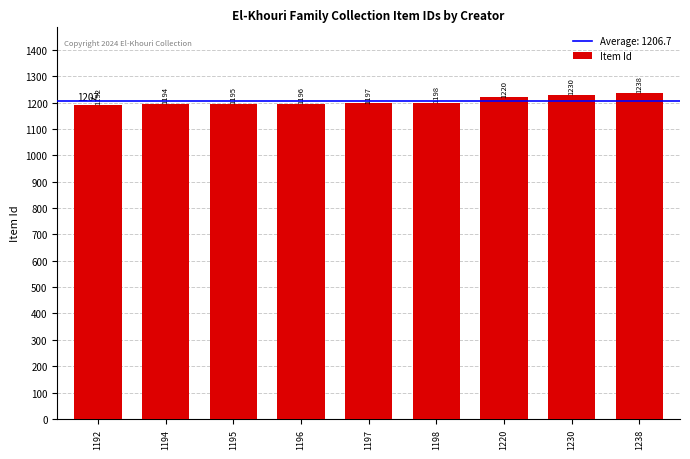

Rank the categories by value from highest to lowest.

1238, 1230, 1220, 1198, 1197, 1196, 1195, 1194, 1192